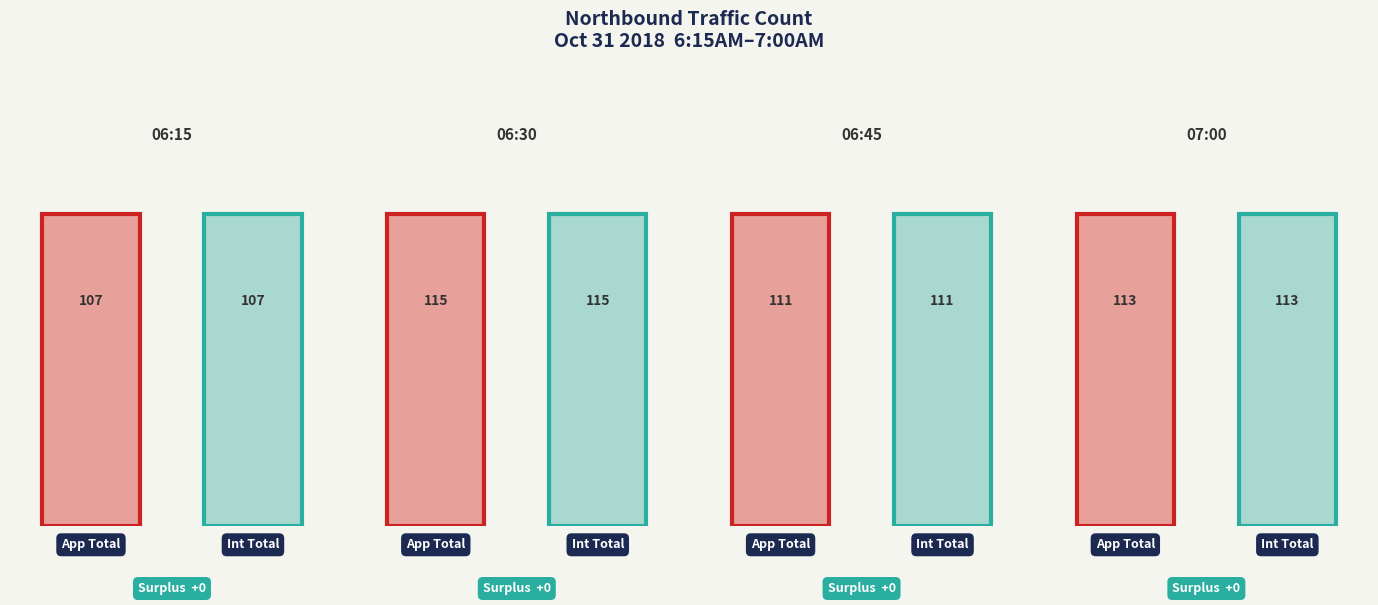

What is the lowest value of the Int Total series?

107